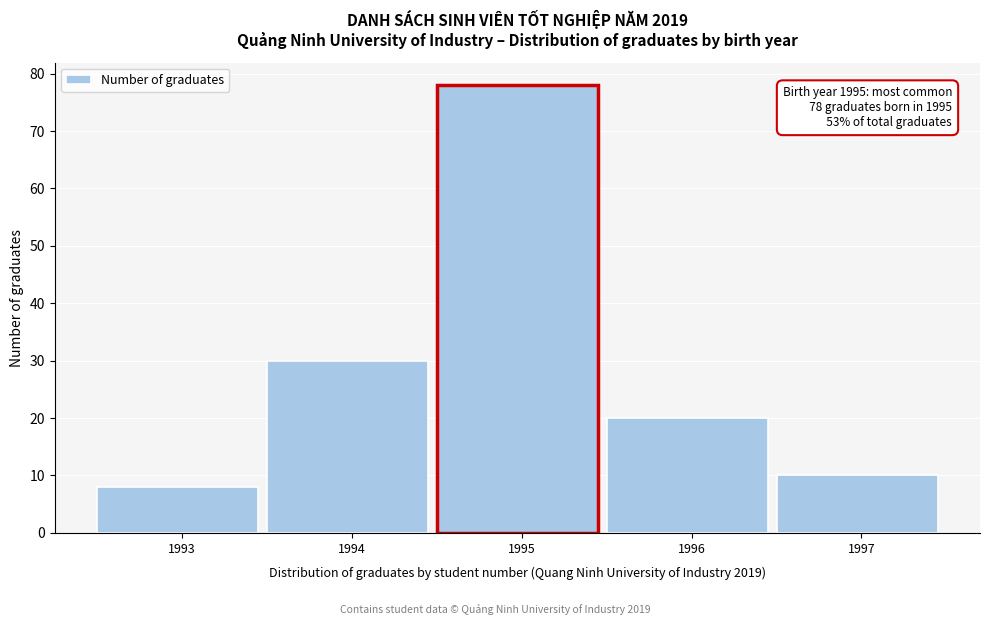

Over which range of the x-axis is the bar tallest?

1994.5 to 1995.5